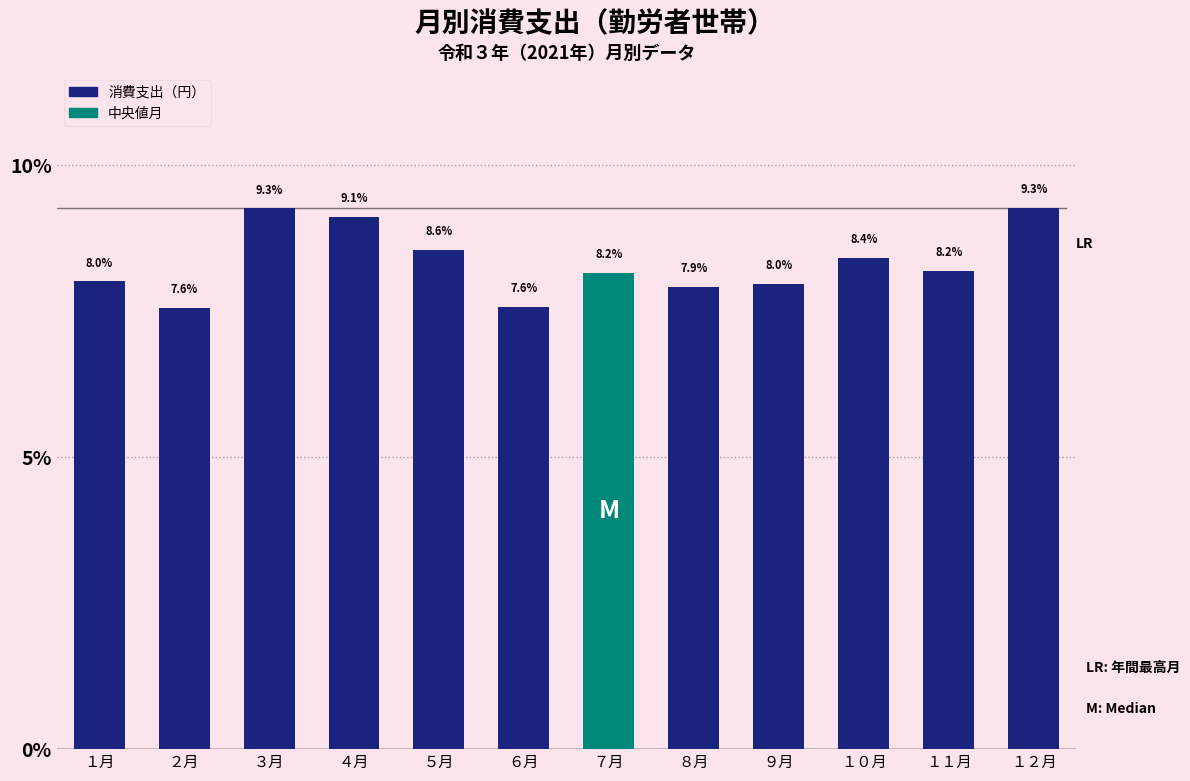

Reading left to right, list all the values displayed in this chart.

8.0	7.6	9.3	9.1	8.6	7.6	8.2	7.9	8.0	8.4	8.2	9.3